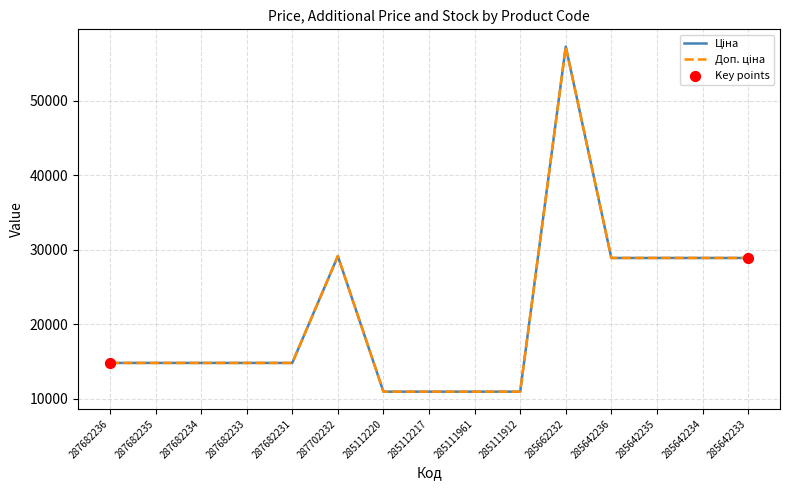

Does the chart have visible grid lines?

Yes